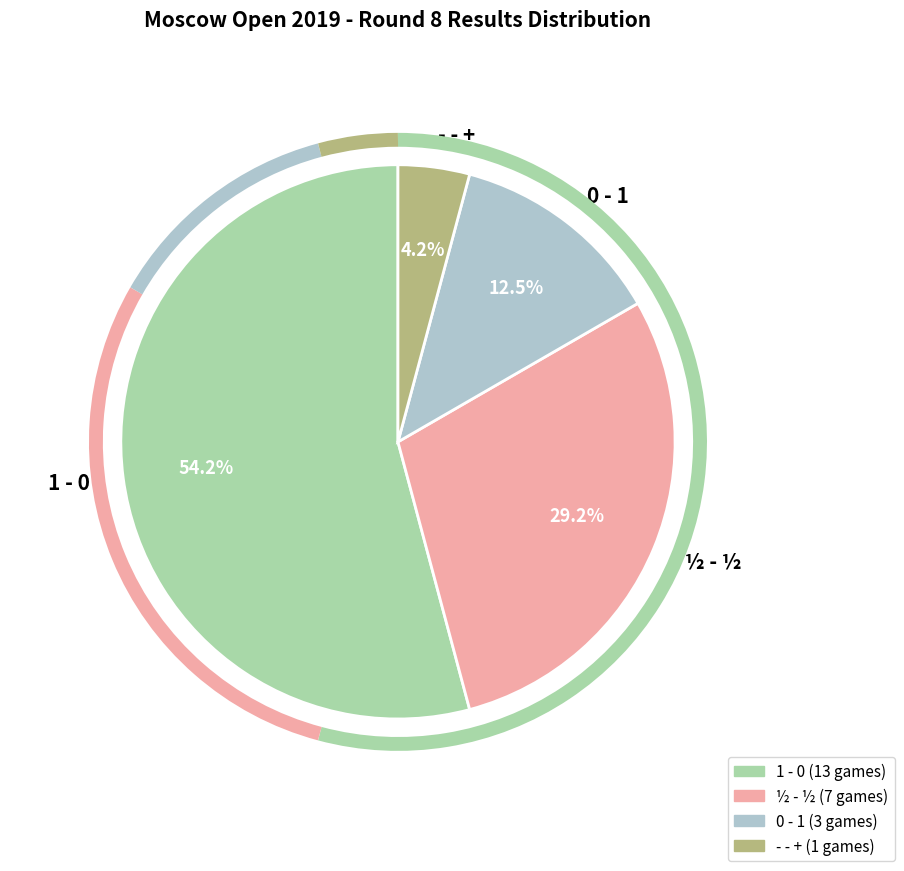

Which category has the biggest portion of the pie?

1 - 0